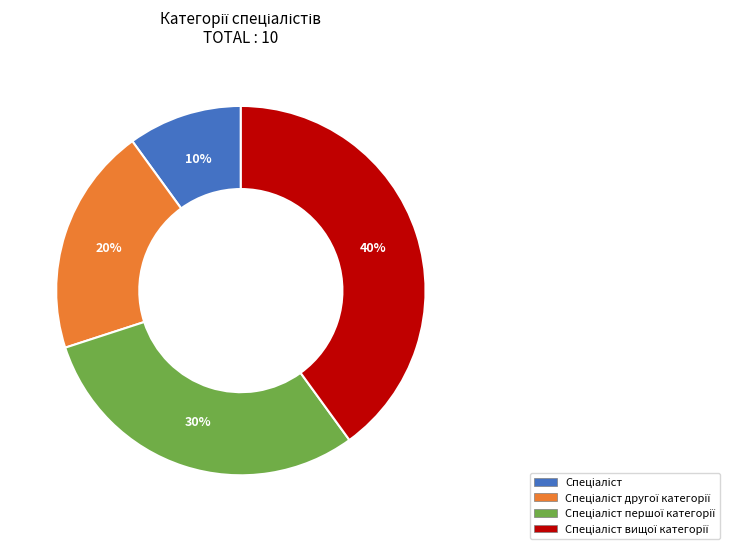

Is there a majority slice in this chart?

No